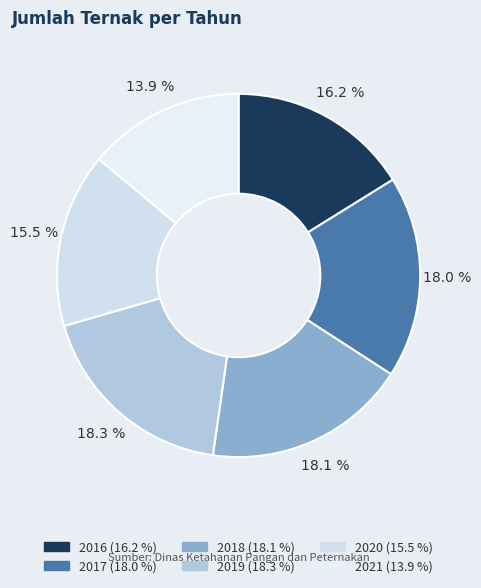

To the nearest percent, what is the difference between the largest and smallest slice percentages?

4%